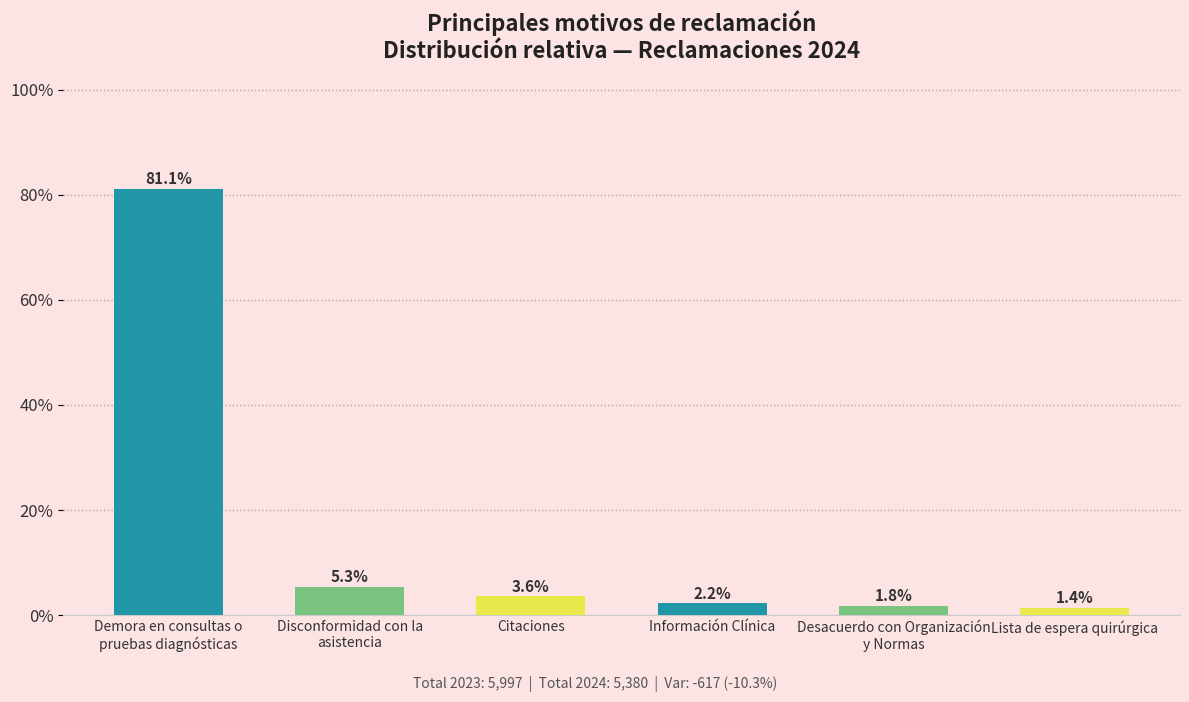

What is the greatest value displayed?

0.8